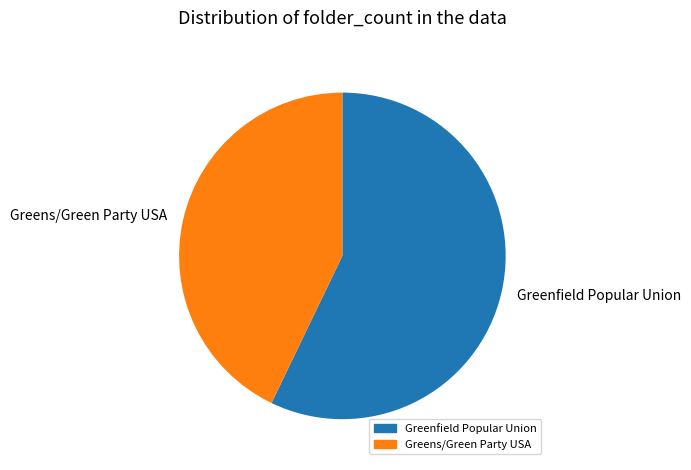

Is the sum of Greens/Green Party USA and Greenfield Popular Union greater than half?

Yes